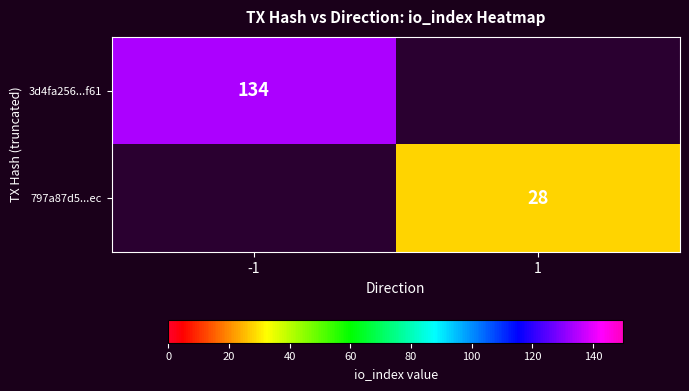

The value of 797a87d5...ec at 1 is 13. True or false?

False